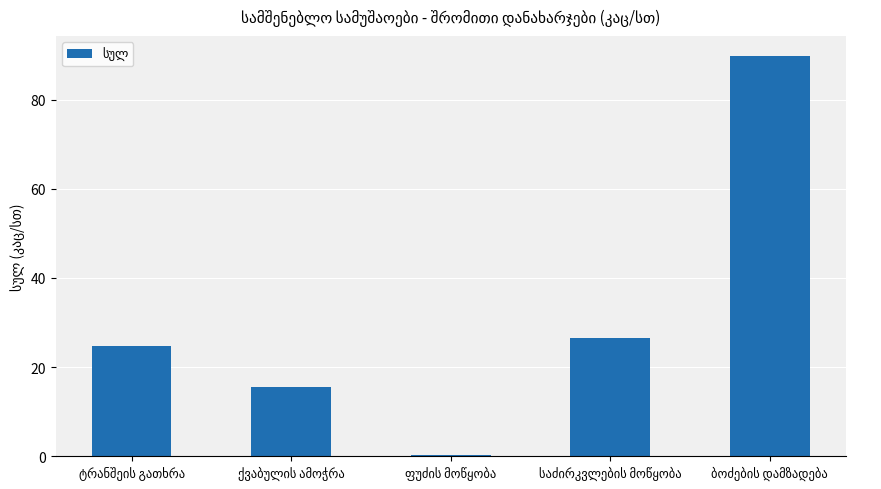

What is the average value?

31.4